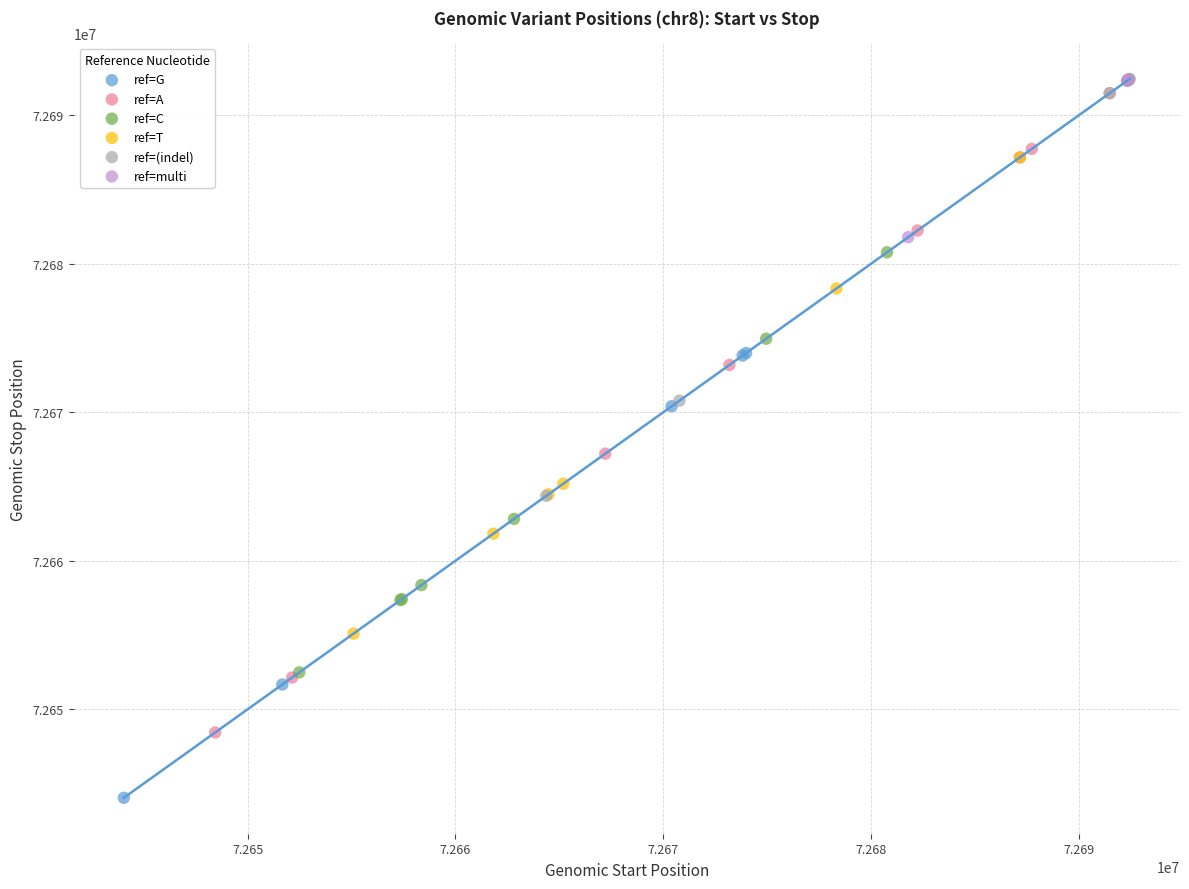

Which series reaches the minimum Y coordinate?

ref=G